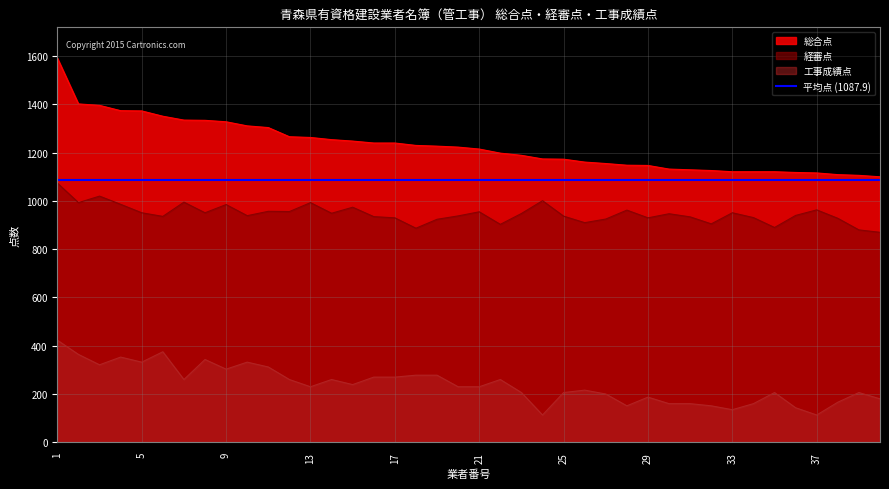

At which label does 総合点 reach its minimum?

40